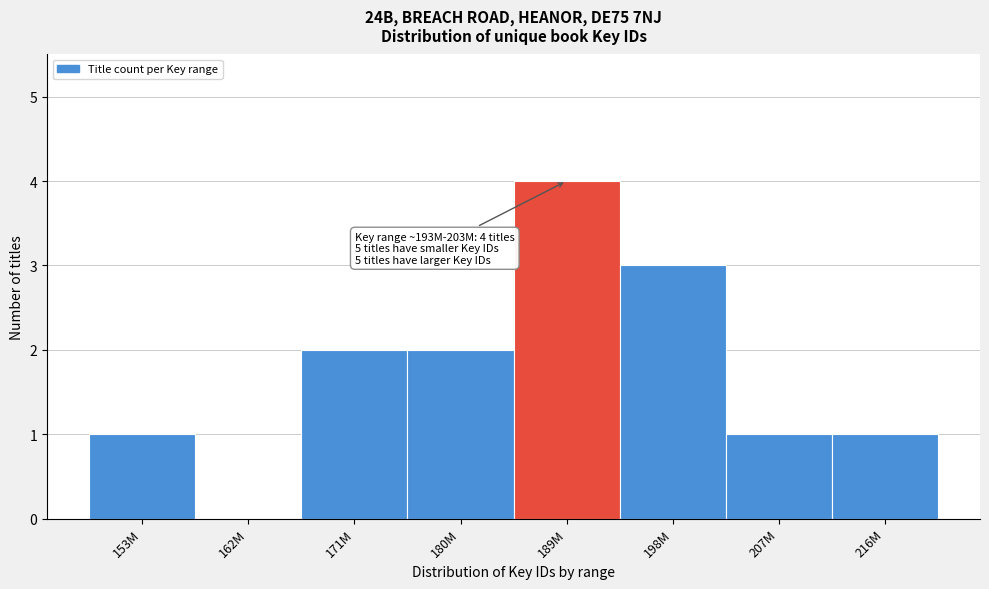

Reading left to right, extract all data points from this chart.

153M=1	162M=0	171M=2	180M=2	189M=4	198M=3	207M=1	216M=1